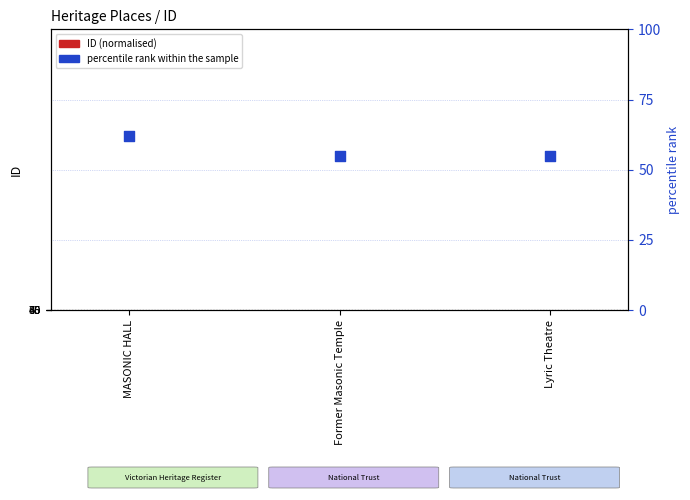

Which series reaches the maximum Y coordinate?

ID (normalised)